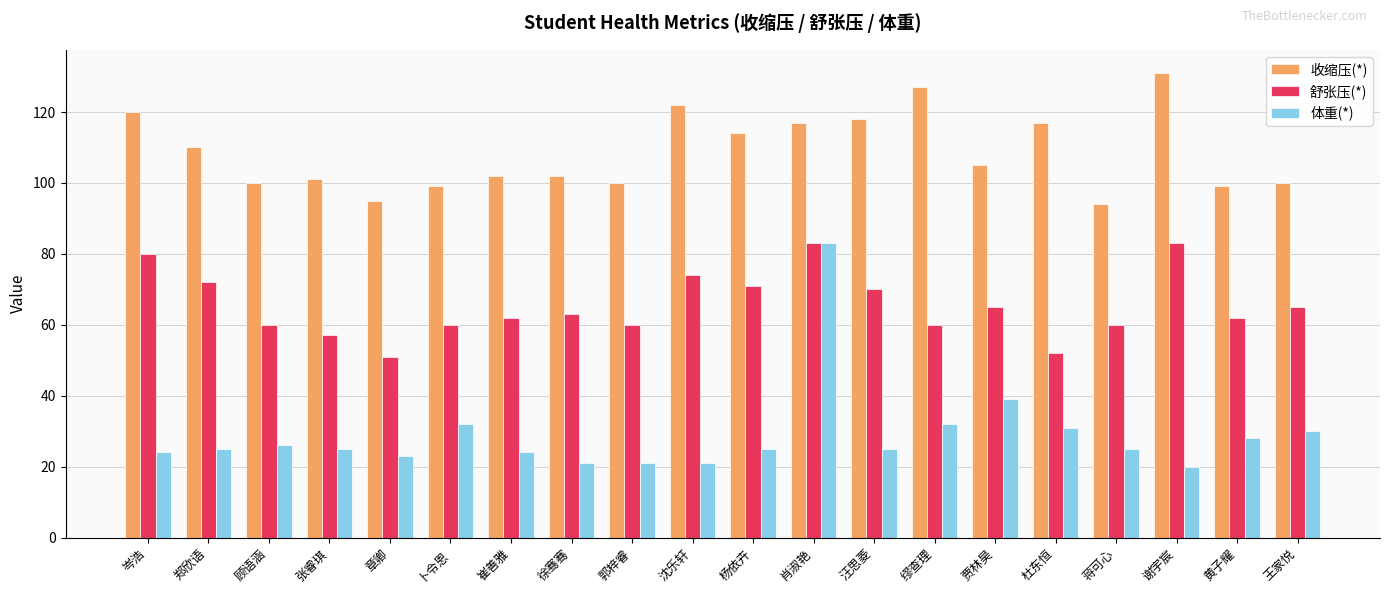

What is the difference between the 收缩压(*) values at 张睿琪 and 谢宇宸?

30